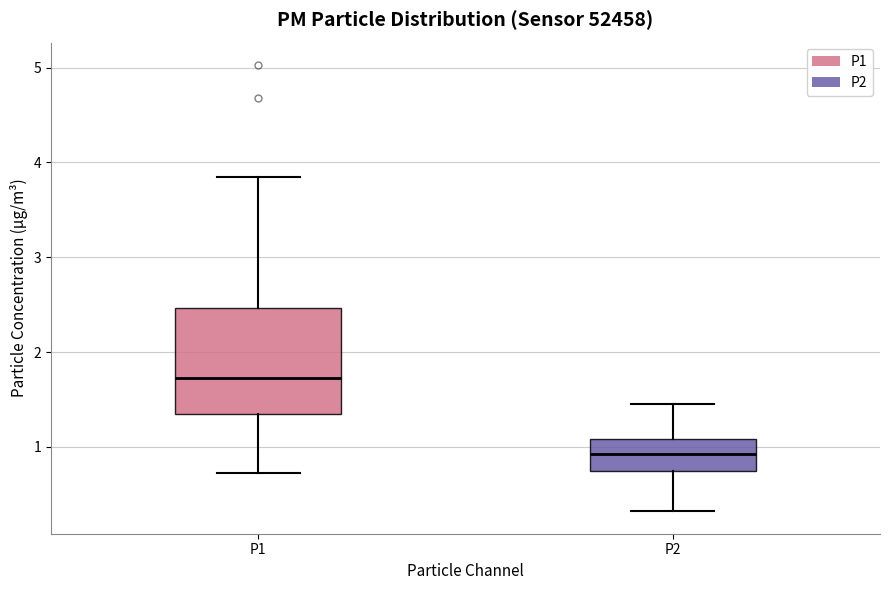

Which box has the highest median line?

P1